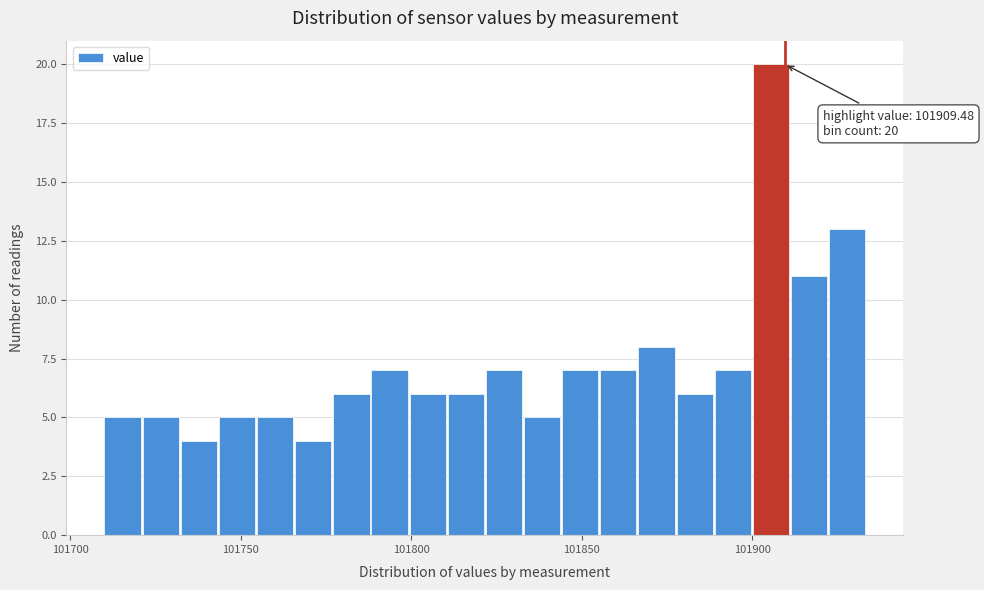

Read against the x-axis, roughly where is the centre of the tallest bar?

101905